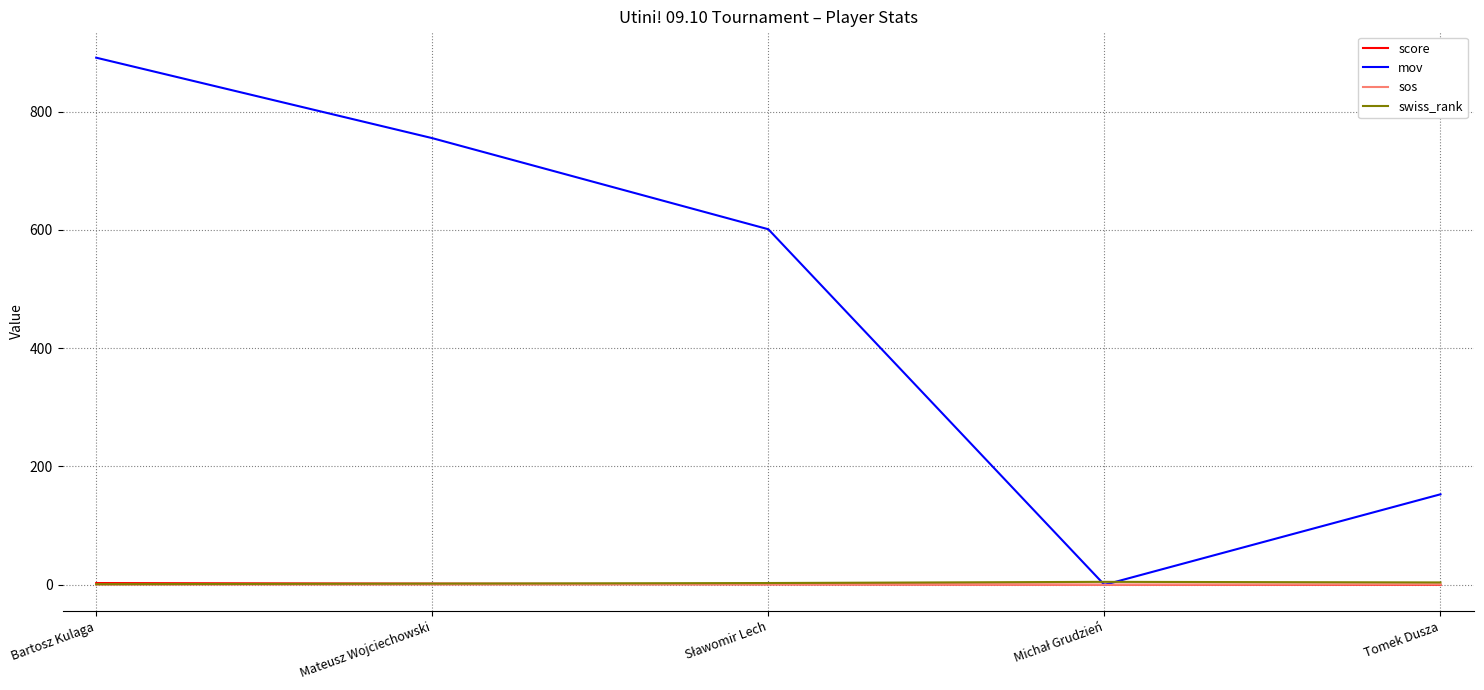

Does the chart have visible grid lines?

Yes